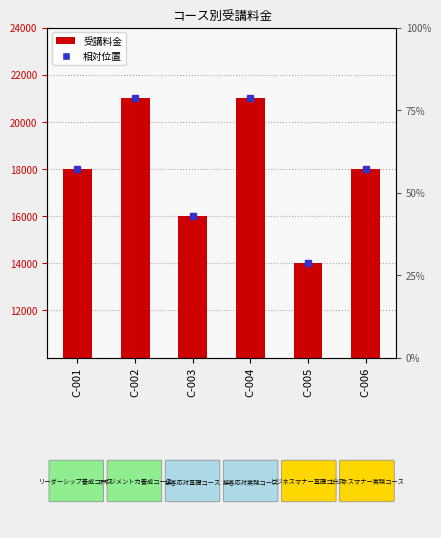

Is it true that the value at C-004 is 21000?

True